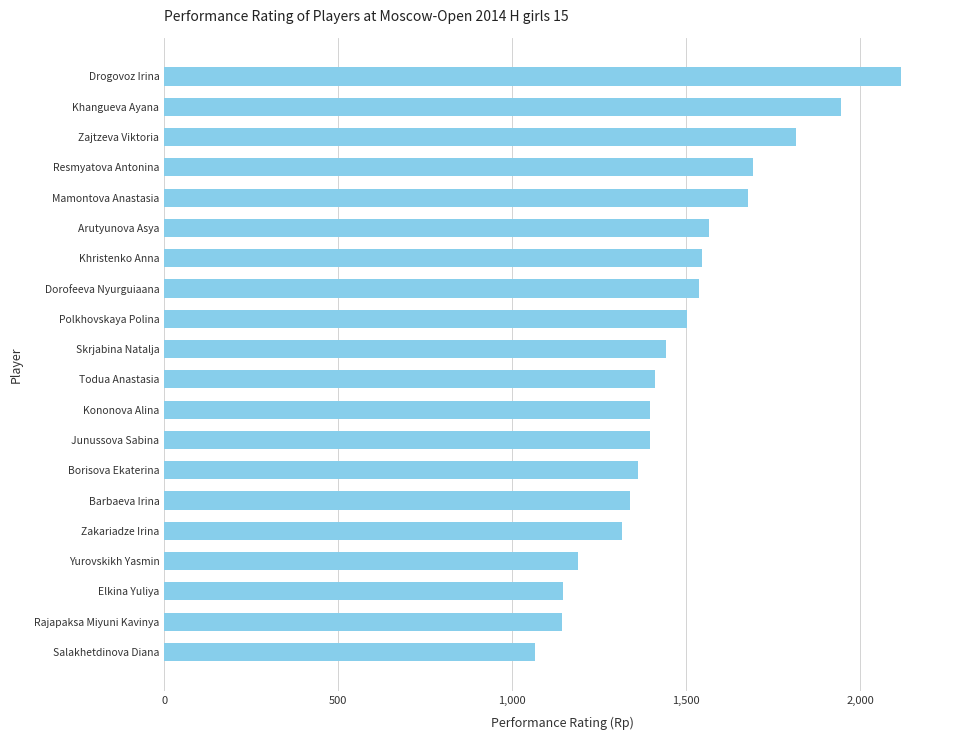

What is the change in value from Arutyunova Asya to Khangueva Ayana?

+379